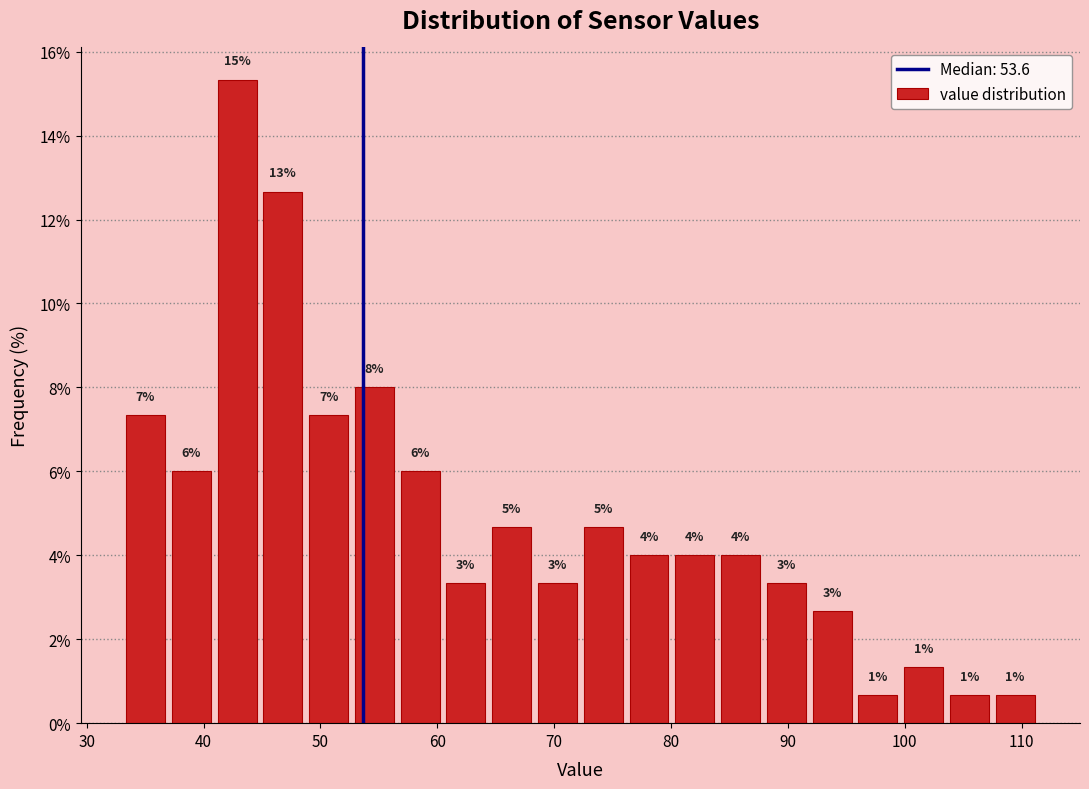

Read against the x-axis, roughly where is the centre of the tallest bar?

43